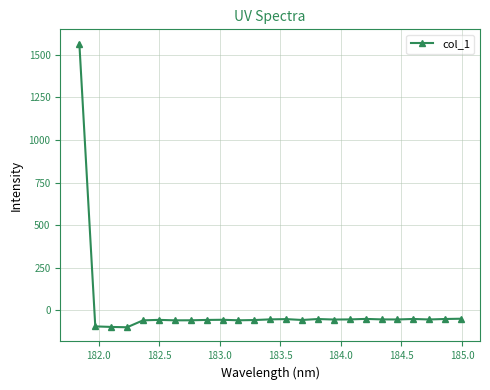

Does the chart display data point markers on the line(s)?

Yes